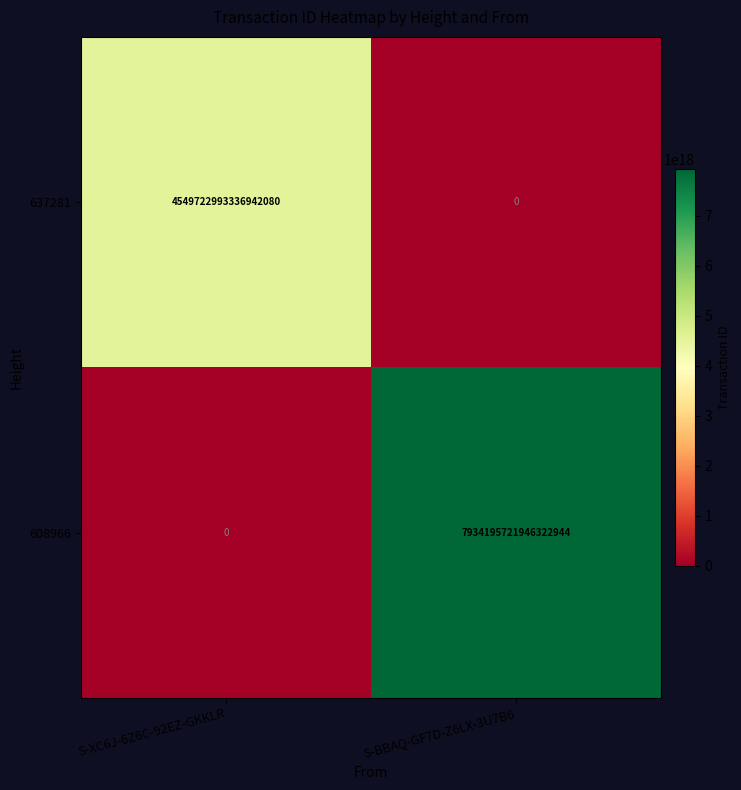

Which series has the largest total across all categories?

608966